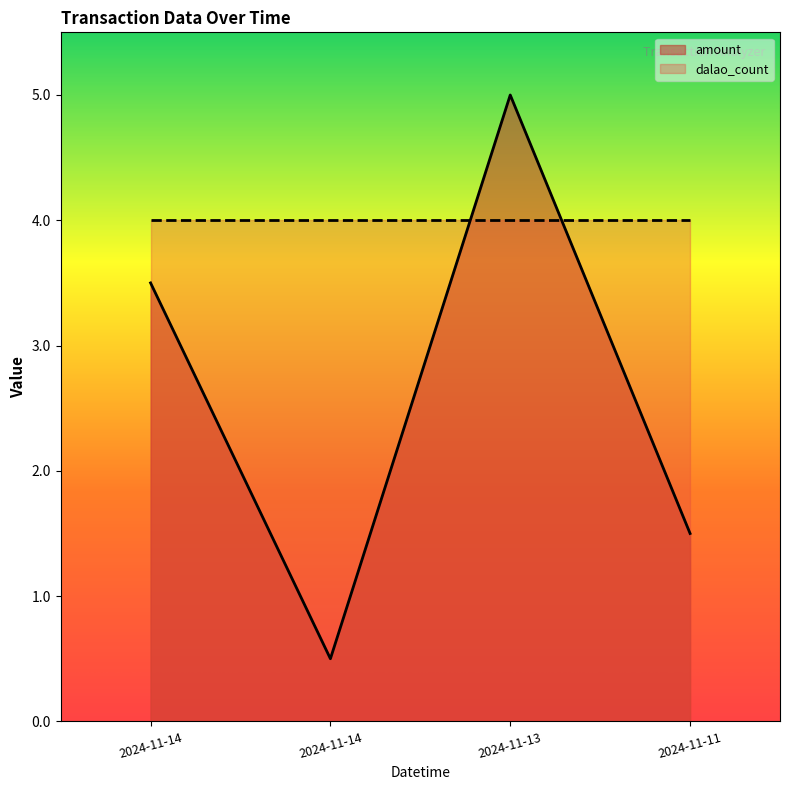

How many interior local peaks (higher than both neighbors) does the data have?

1